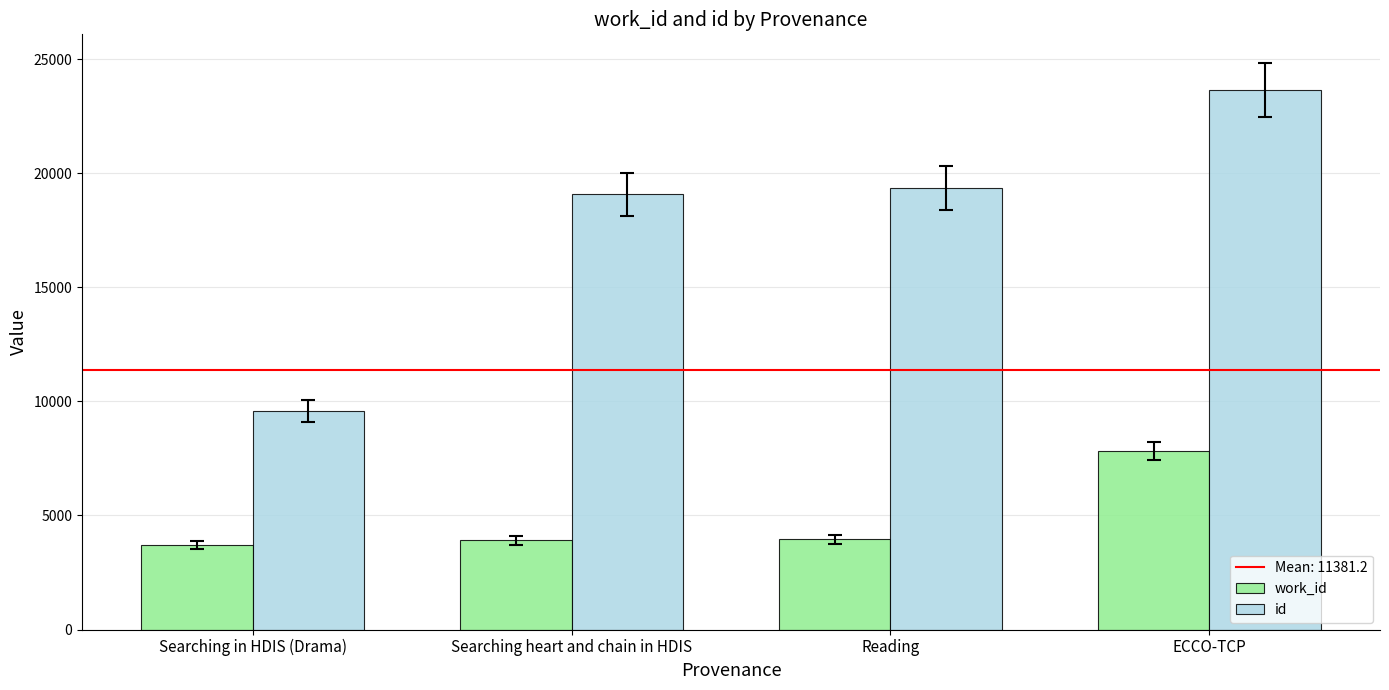

Does the chart contain stacked bars?

No